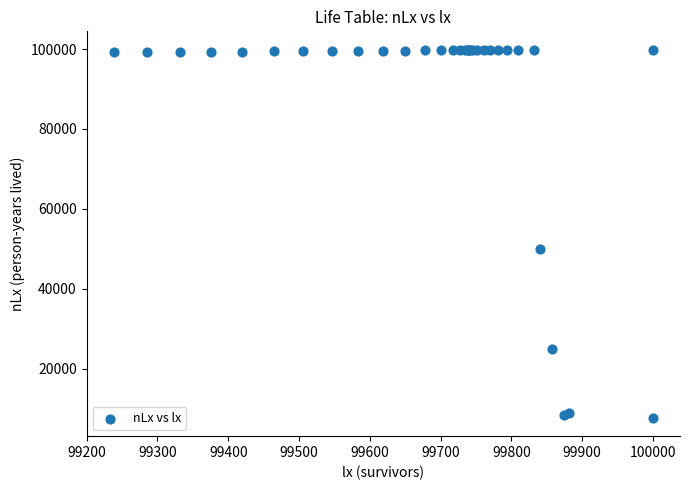

What Y value in the scatter plot is closest to 53760?

49918